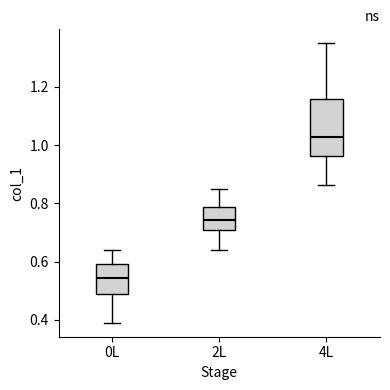

Comparing the boxes themselves (not the whiskers), which one is the tallest?

4L